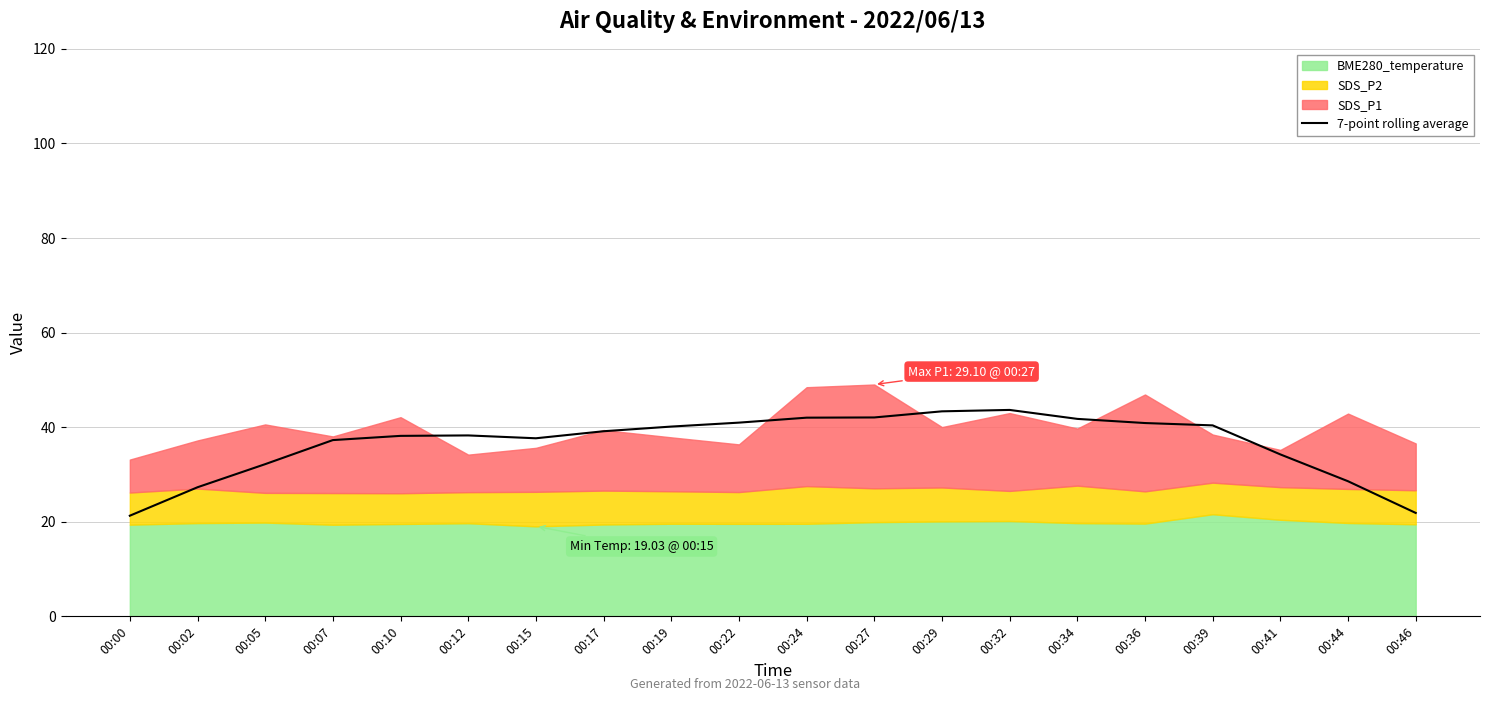

Is it true that the value at 00:36 is 71.5?

False